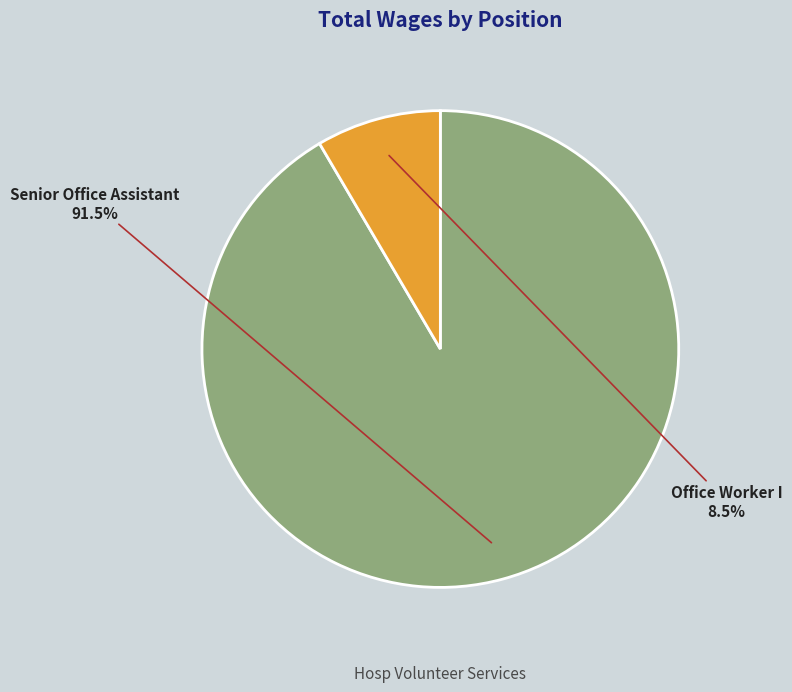

Which category accounts for the majority?

Senior Office Assistant